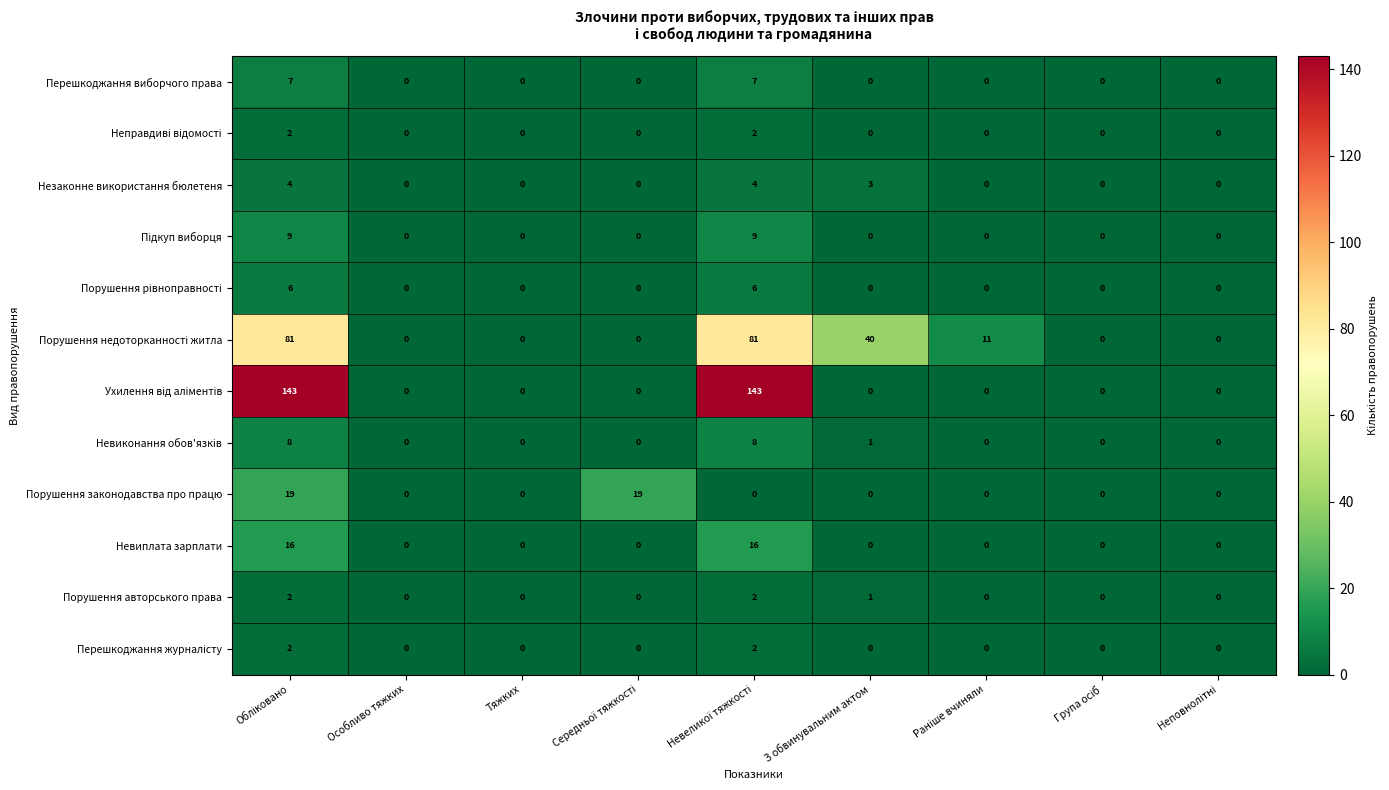

At how many categories does at least one series exceed 2?

5